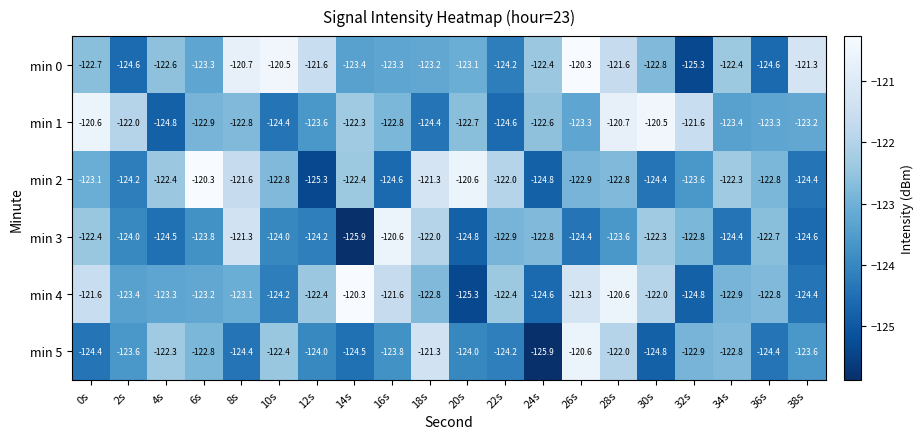

What is the minimum value shown in the chart?

-125.9